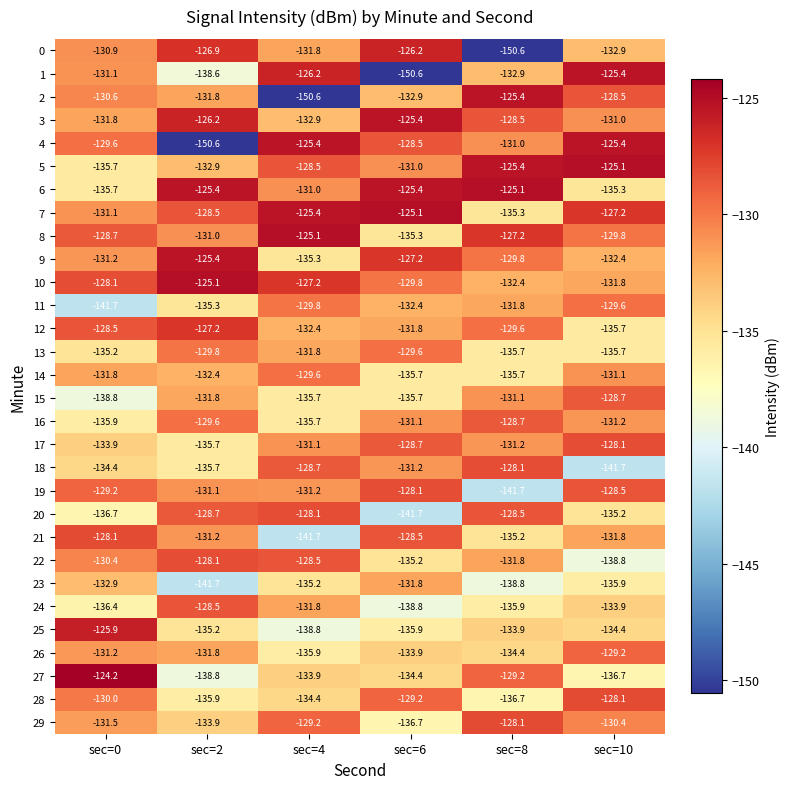

Where does the 18 series first go above -131?

sec=4